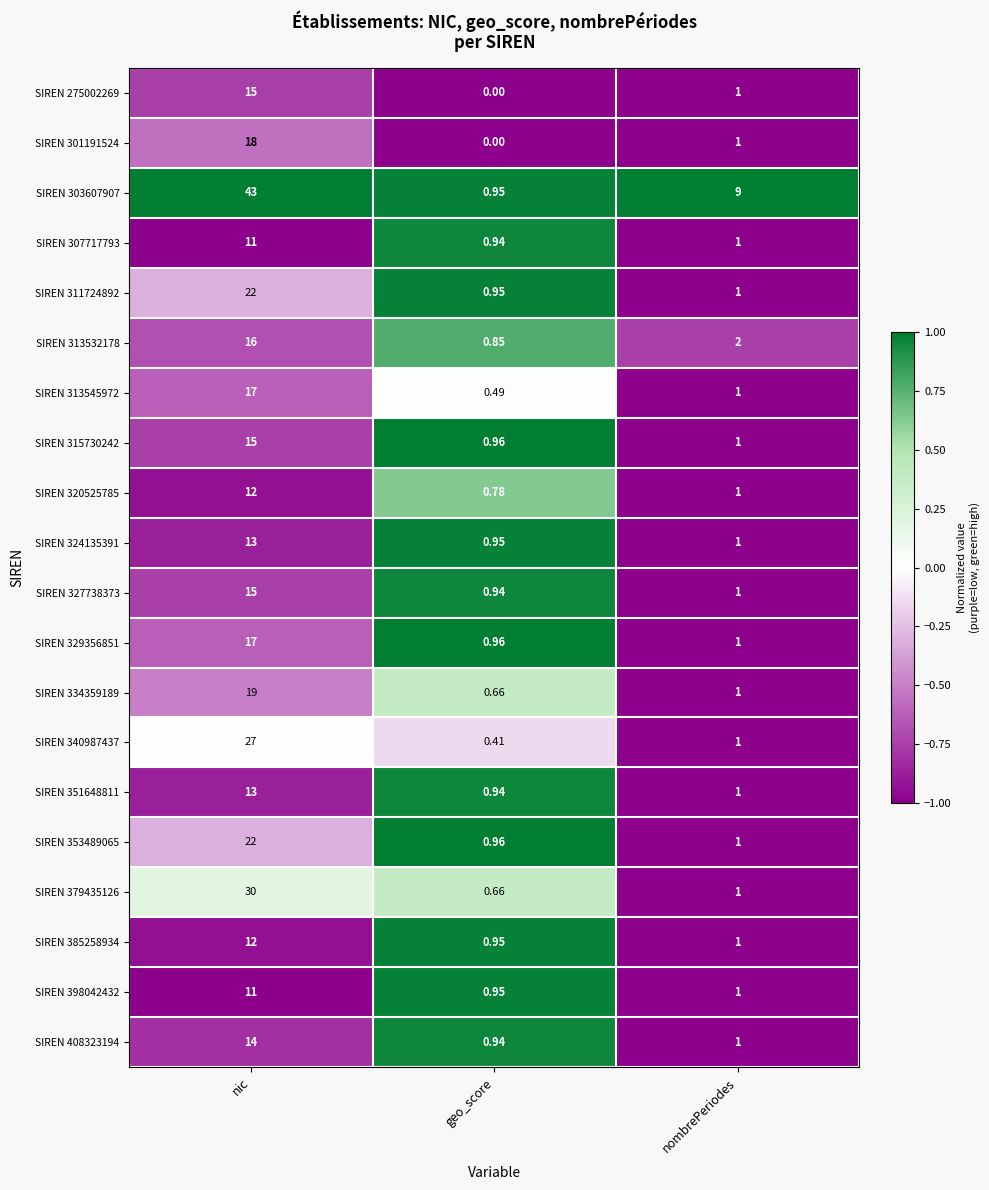

At which category is the sum across all series the highest?

nic